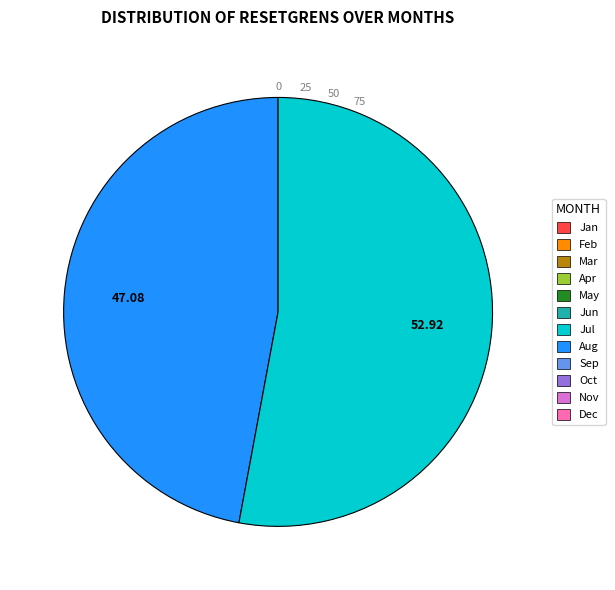

Does any single category account for the majority?

Yes